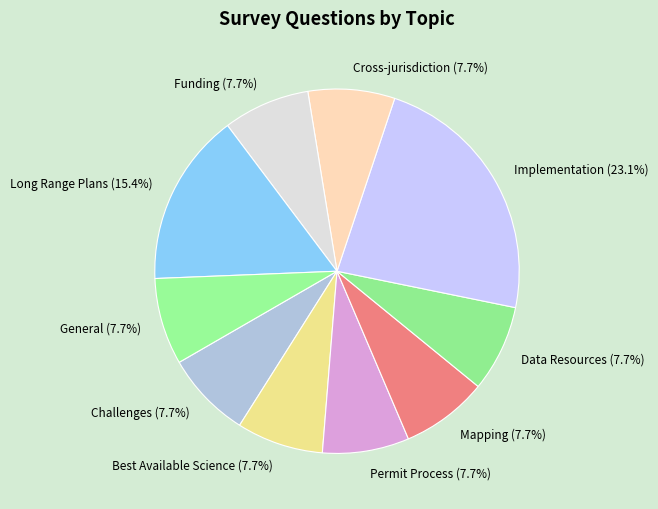

Is there any slice that represents more than half of the pie?

No